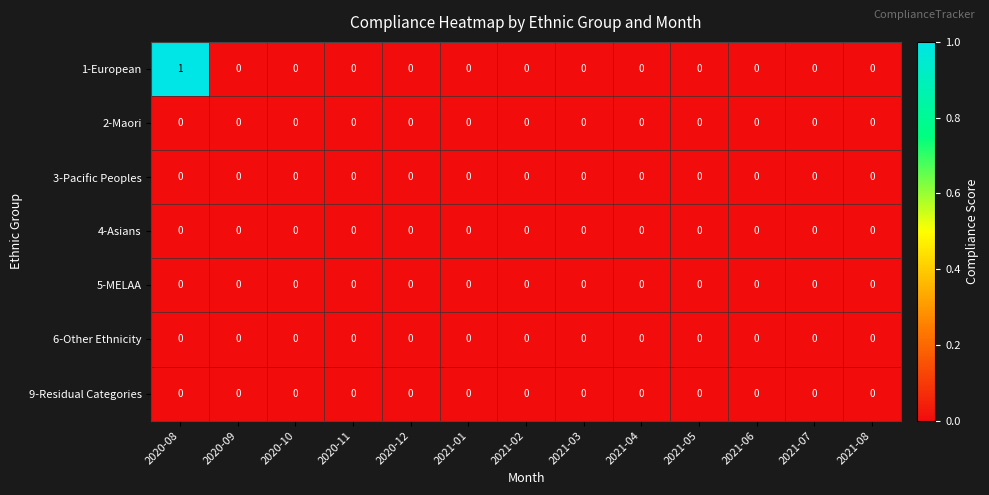

Which category has the highest value across all series?

2020-08